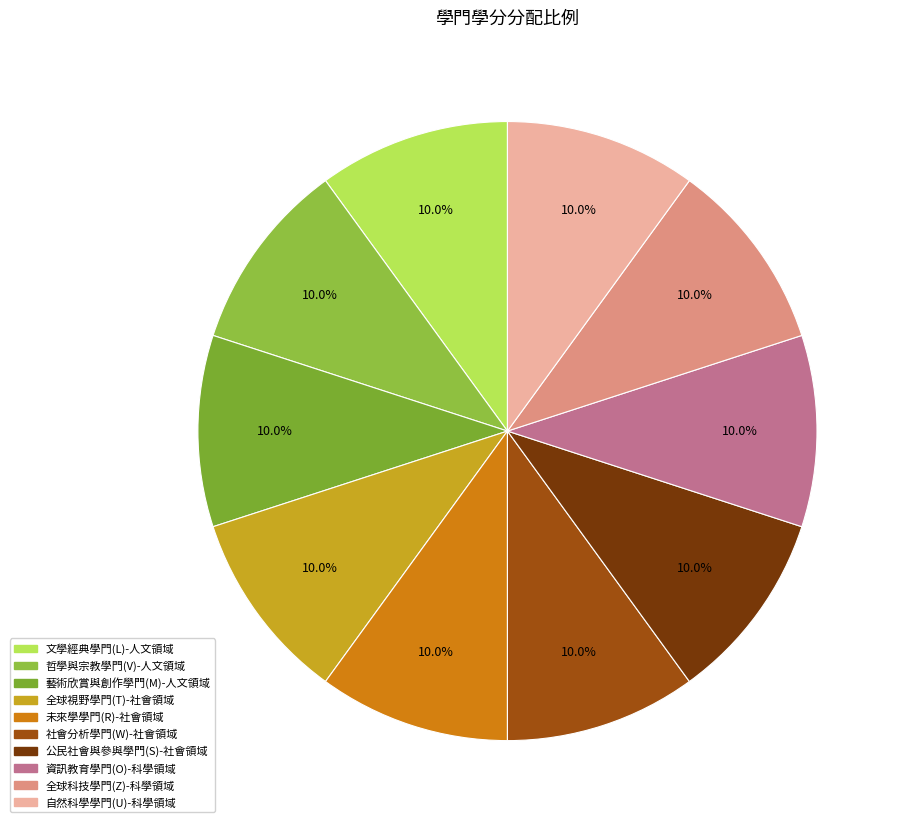

What percentage is the 未來學學門(R)-社會領域 slice, to the nearest percent?

10%